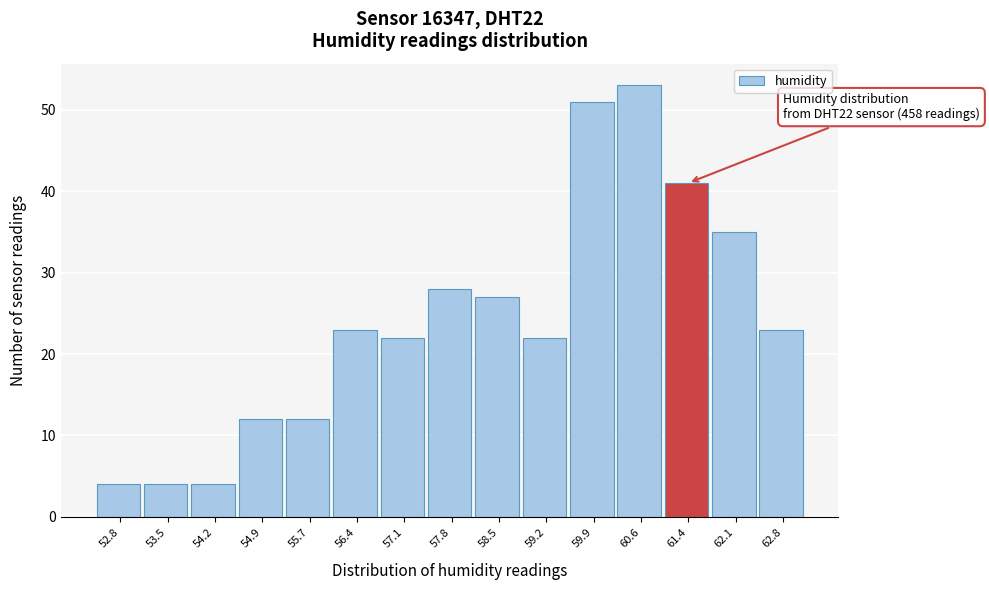

Reading left to right, transcribe all the data shown in this chart.

52.8=4	53.5=4	54.2=4	54.9=12	55.7=12	56.4=23	57.1=22	57.8=28	58.5=27	59.2=22	59.9=51	60.6=53	61.4=41	62.1=35	62.8=23